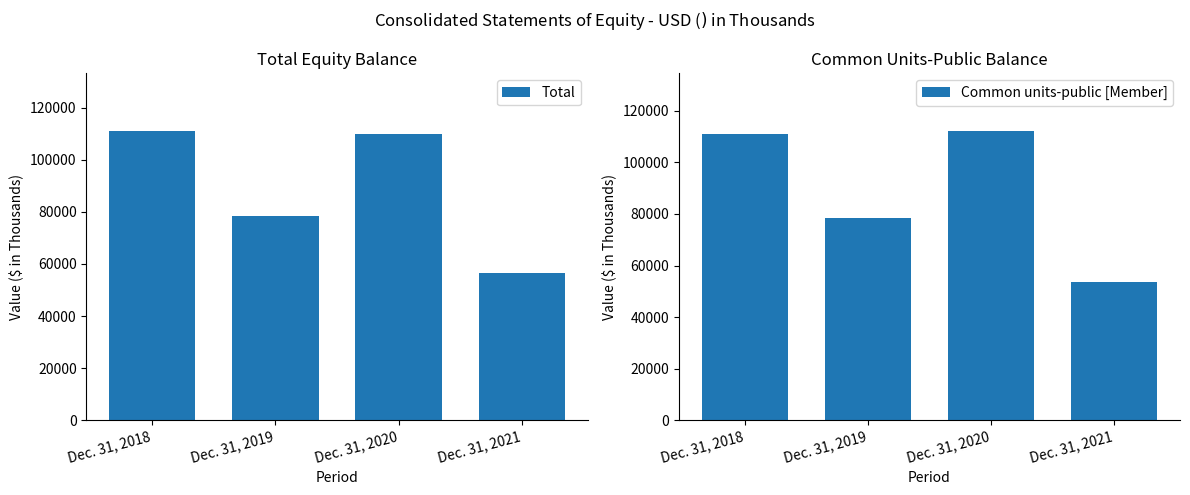

Is the value of Total at Dec. 31, 2019 greater than the value of Common units-public [Member] at Dec. 31, 2020?

No